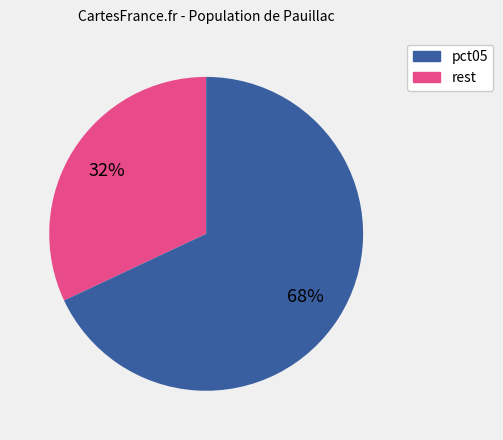

To the nearest percent, what is the average slice percentage?

50%